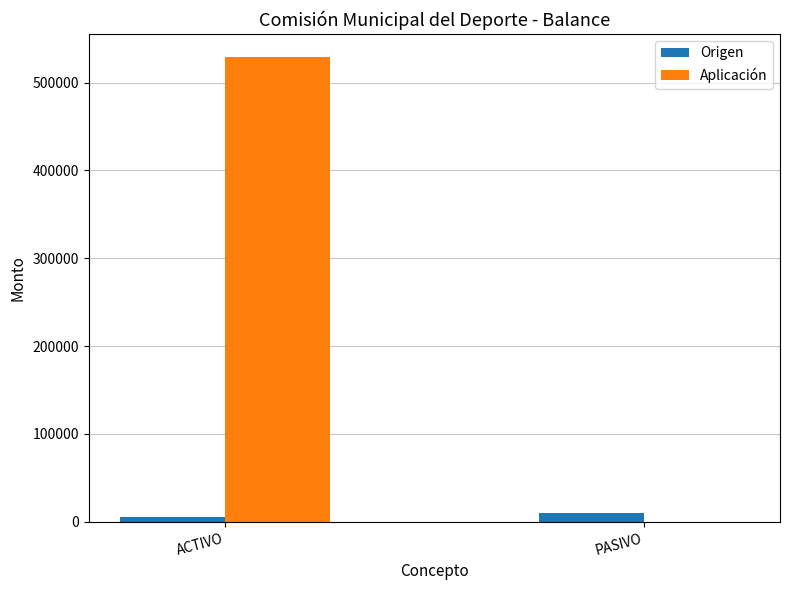

Is the value of Aplicación at PASIVO greater than the value of Origen at ACTIVO?

No